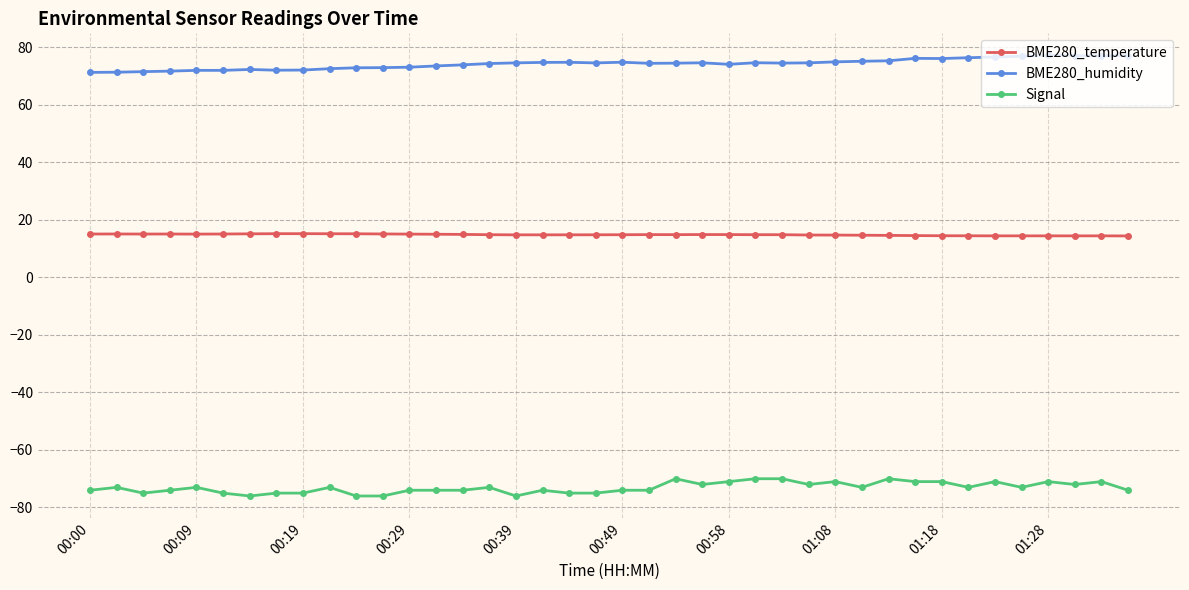

True or false: BME280_temperature and BME280_humidity cross at least once.

False